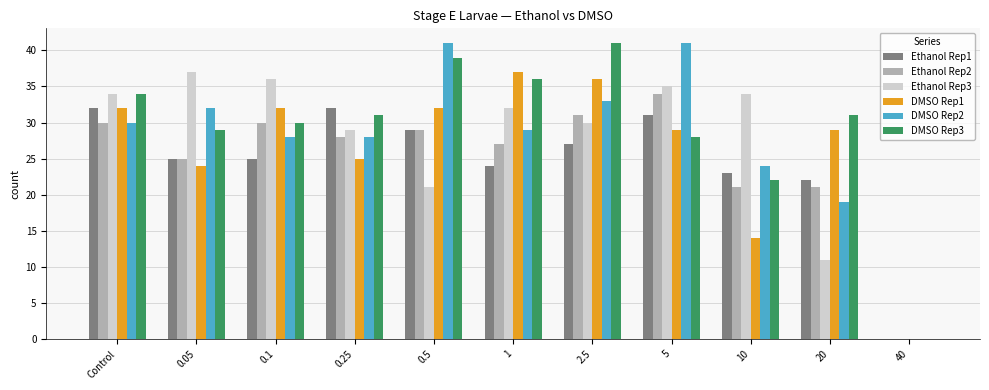

How many groups of bars are there?

11